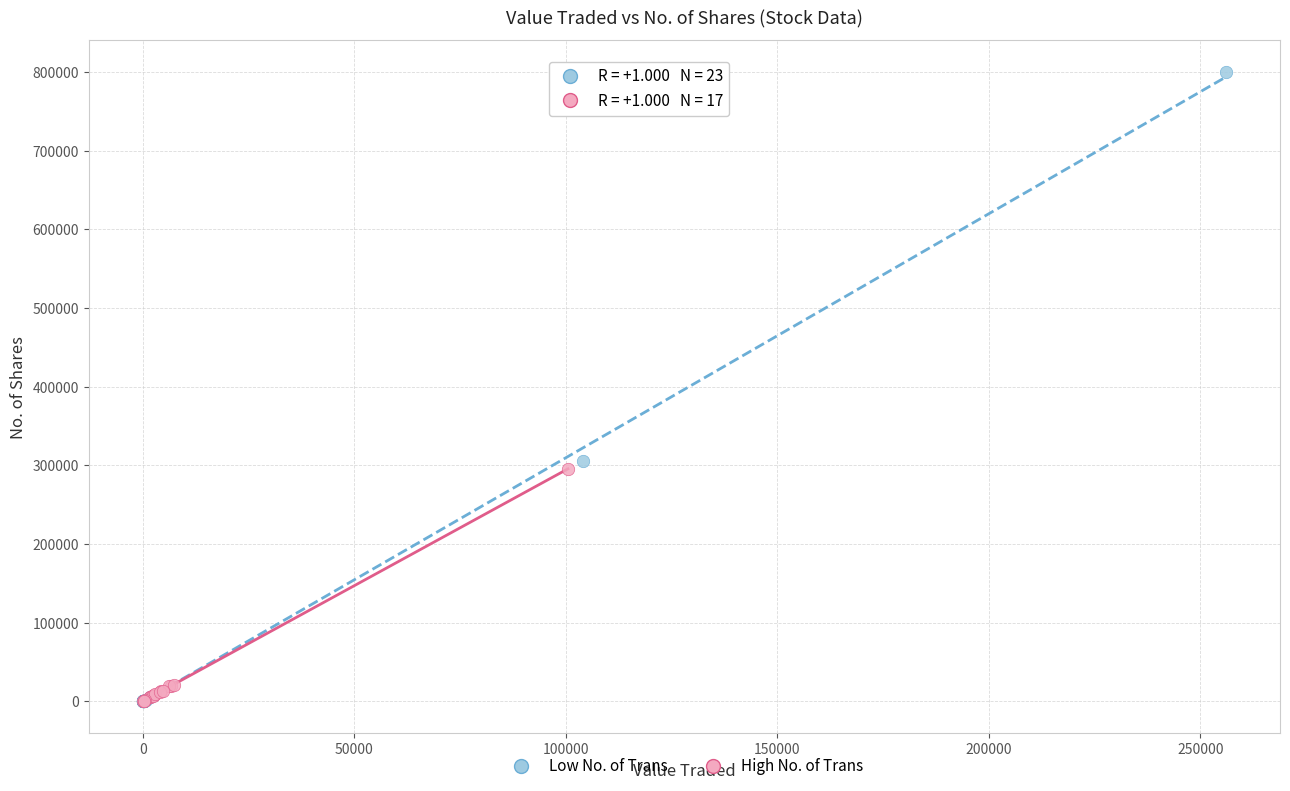

What are all the series names shown in the legend?

Low No. of Trans, High No. of Trans